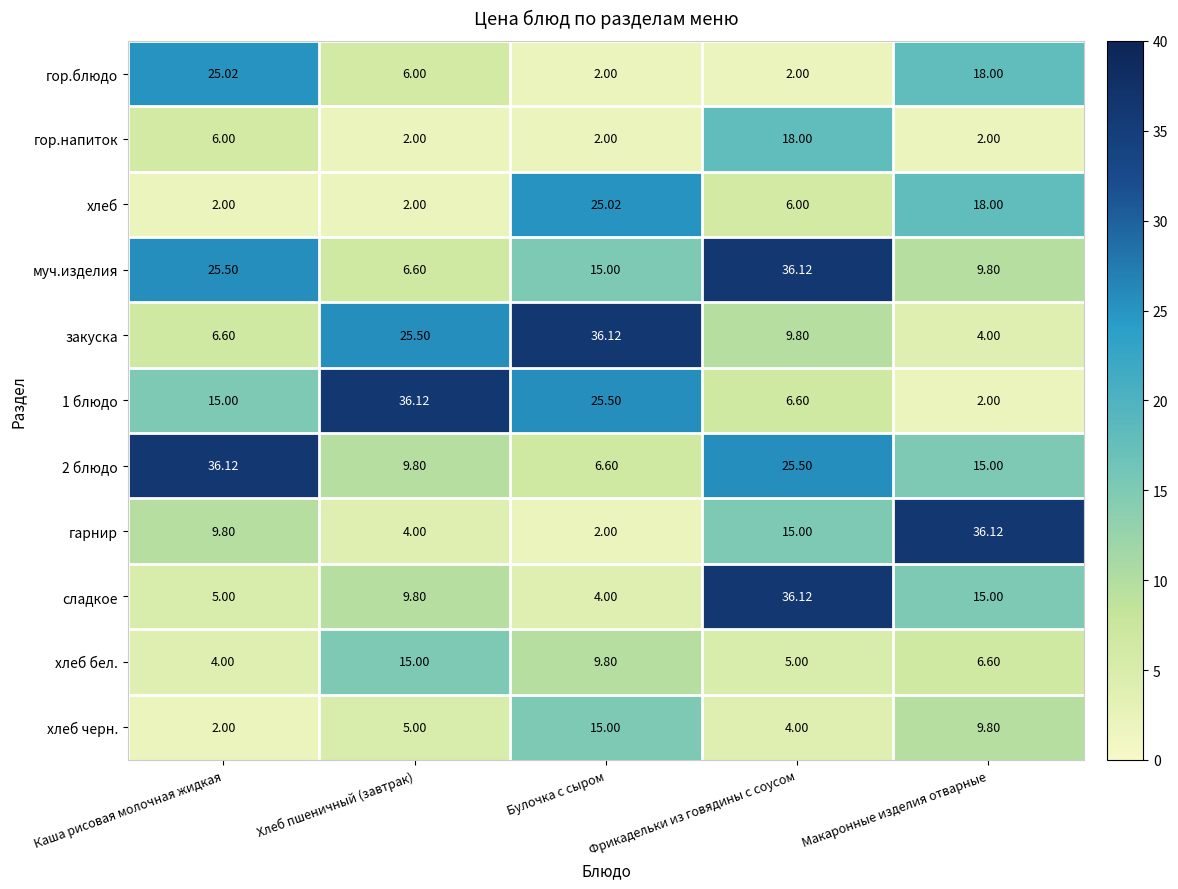

Which series changed the most between Хлеб пшеничный (завтрак) and Булочка с сыром?

хлеб